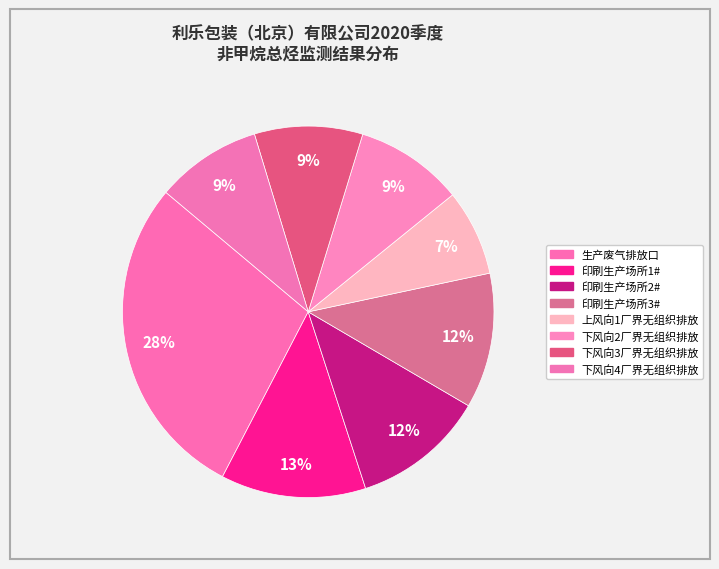

Rank the categories by value from lowest to highest.

上风向1厂界无组织排放, 下风向4厂界无组织排放, 下风向2厂界无组织排放, 下风向3厂界无组织排放, 印刷生产场所2#, 印刷生产场所3#, 印刷生产场所1#, 生产废气排放口